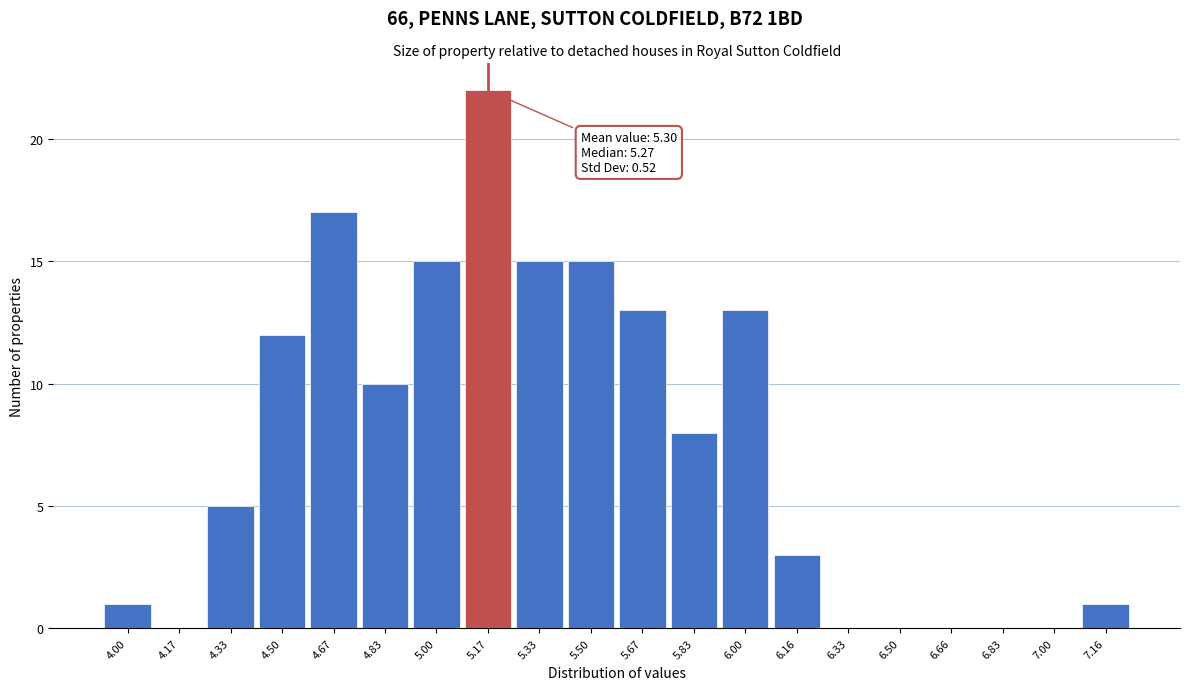

Reading right to left, extract all data points from this chart.

7.16=1	7.00=0	6.83=0	6.66=0	6.50=0	6.33=0	6.16=3	6.00=13	5.83=8	5.67=13	5.50=15	5.33=15	5.17=22	5.00=15	4.83=10	4.67=17	4.50=12	4.33=5	4.17=0	4.00=1